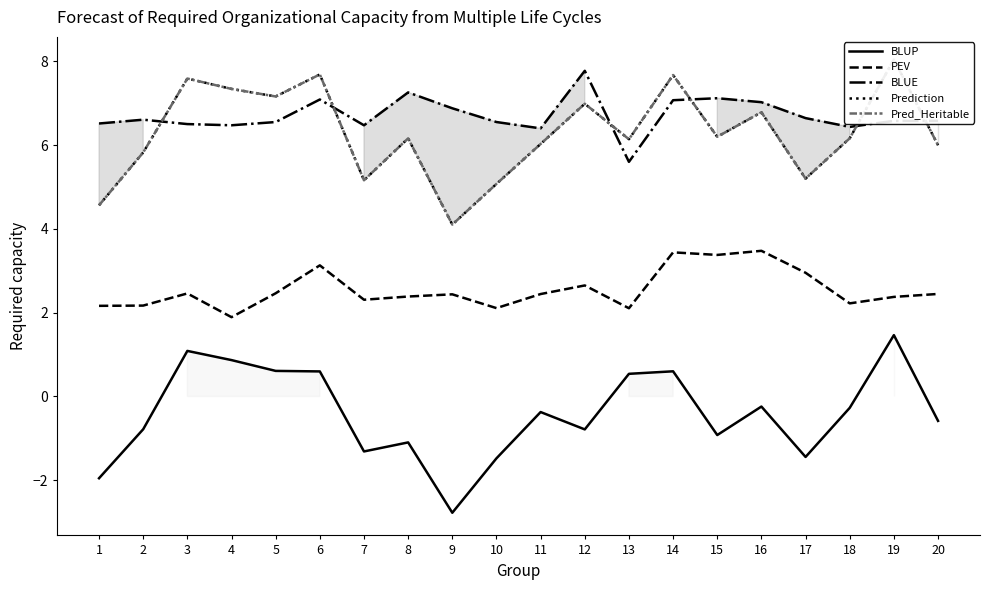

What is the total value across all series at 3?

25.2